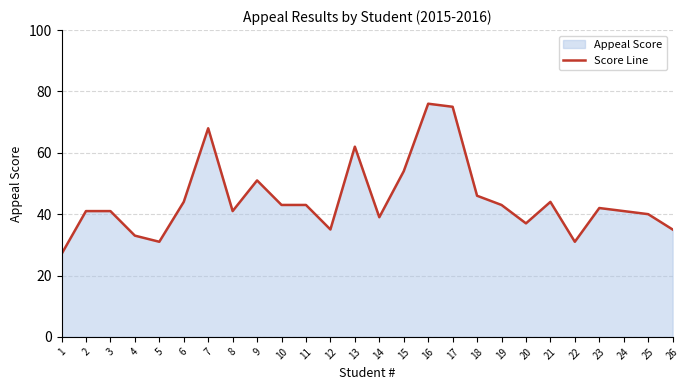

Read the value at 7, to the nearest 10.

70